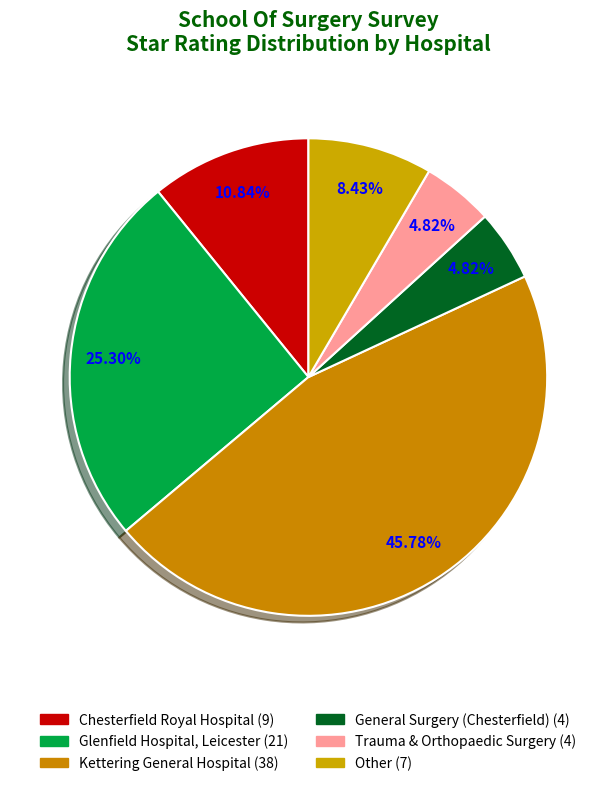

What is the change in value from Chesterfield Royal Hospital to Other?

-2